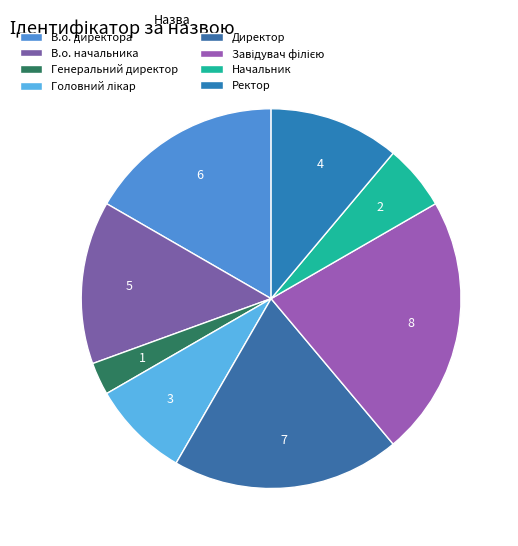

To the nearest percent, what portion does Завідувач філією represent?

22%